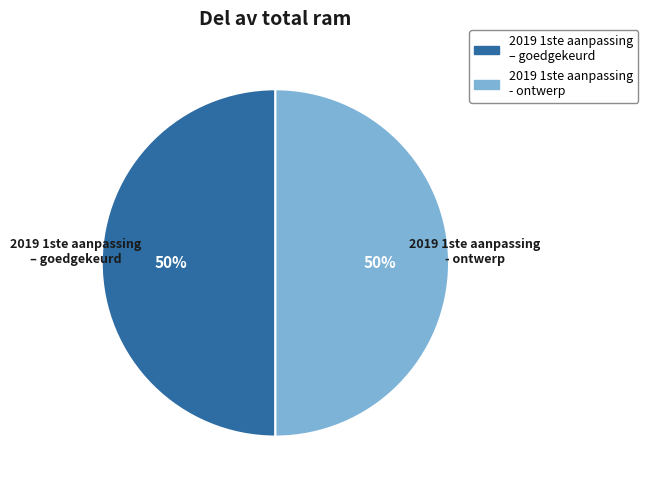

Count the number of slices in the pie.

2